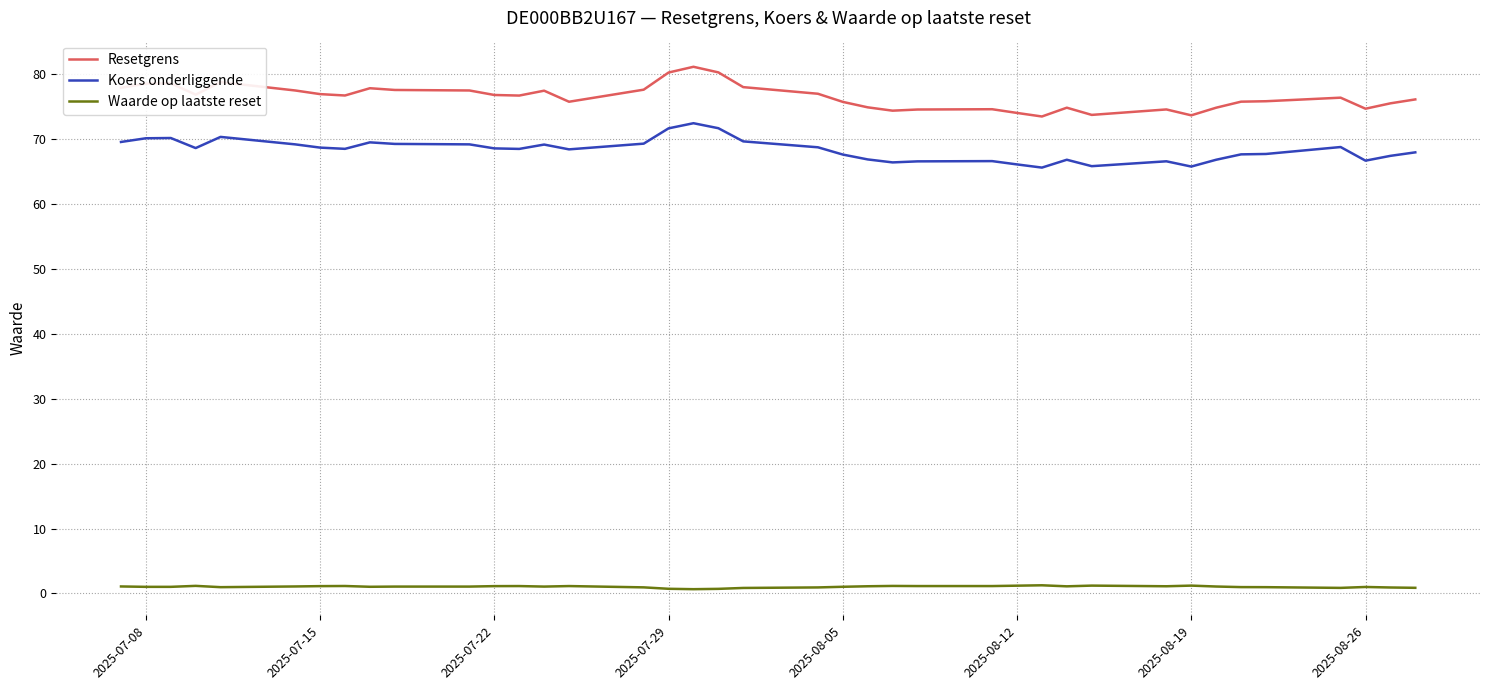

True or false: Waarde op laatste reset and Resetgrens cross at least once.

False